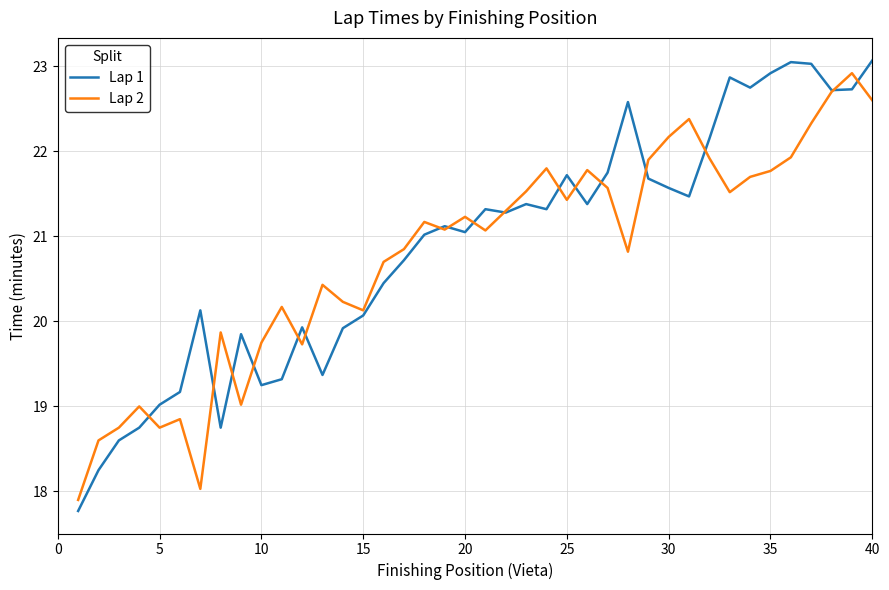

Which series has the widest spread of values?

Lap 1